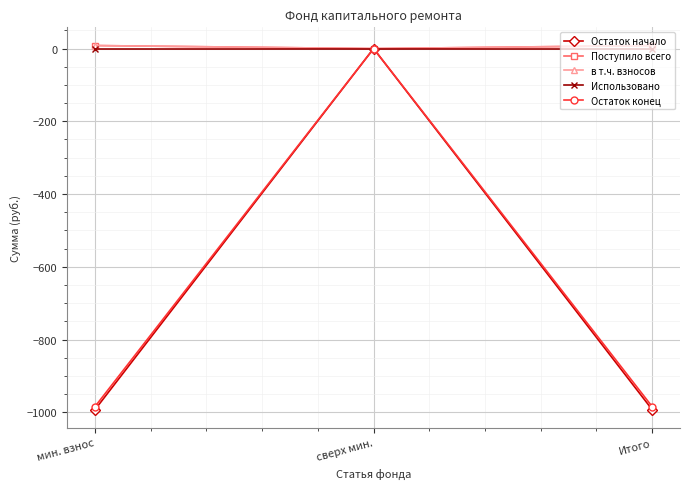

Reading right to left, list all the values displayed in this chart.

Остаток начало: -992.8	0.0	-992.8
Поступило всего: 8.4	0.0	8.4
в т.ч. взносов: 8.4	0.0	8.4
Использовано: 0.0	0.0	0.0
Остаток конец: -984.4	0.0	-984.4